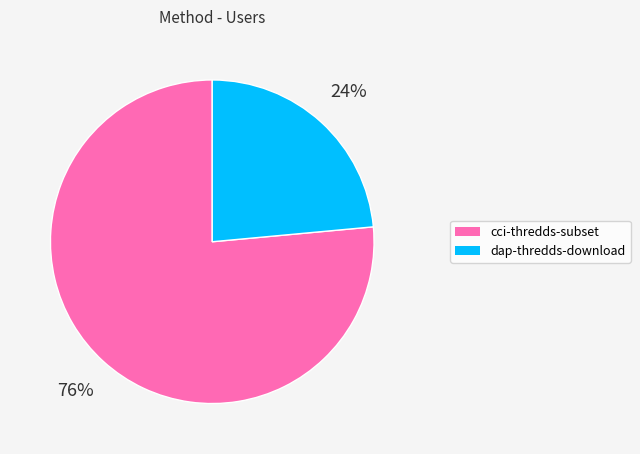

Which has a higher value, dap-thredds-download or cci-thredds-subset?

cci-thredds-subset